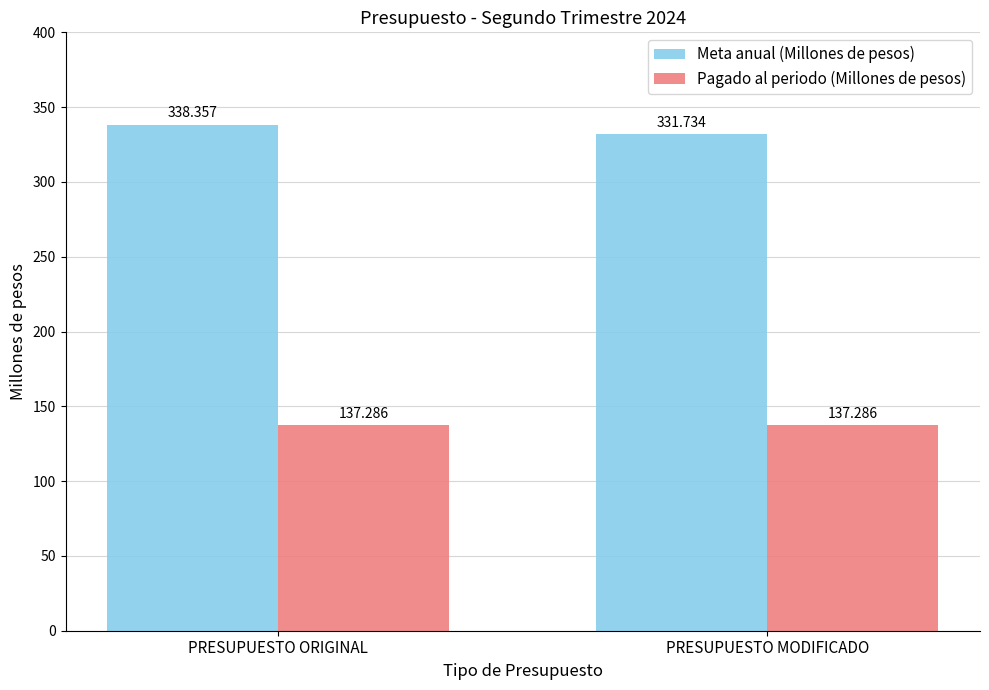

Are the bars grouped side by side (vs. stacked)?

Yes